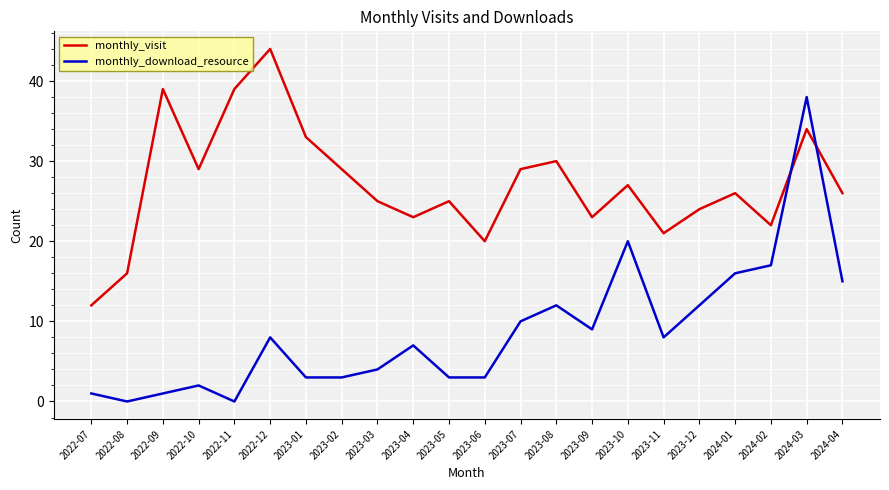

What position from the left is 2022-08?

2